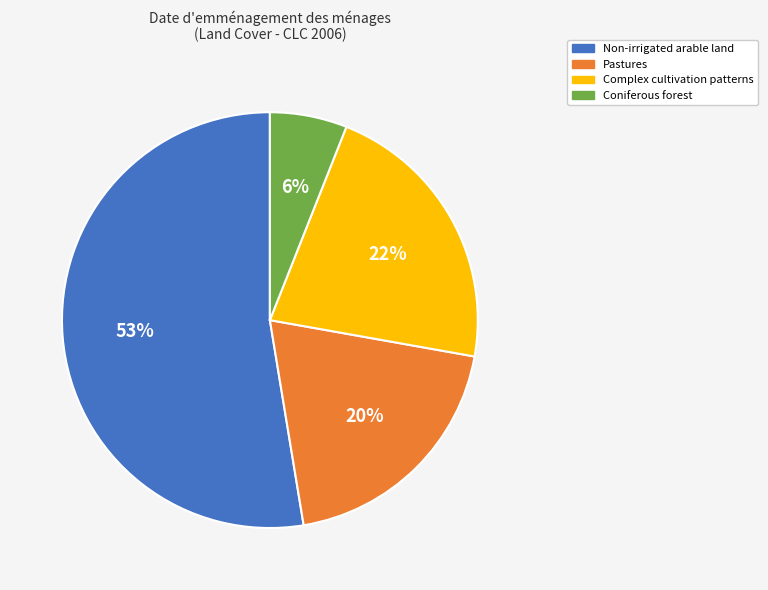

What is the ratio of the value at Coniferous forest to the value at Pastures?

0.3